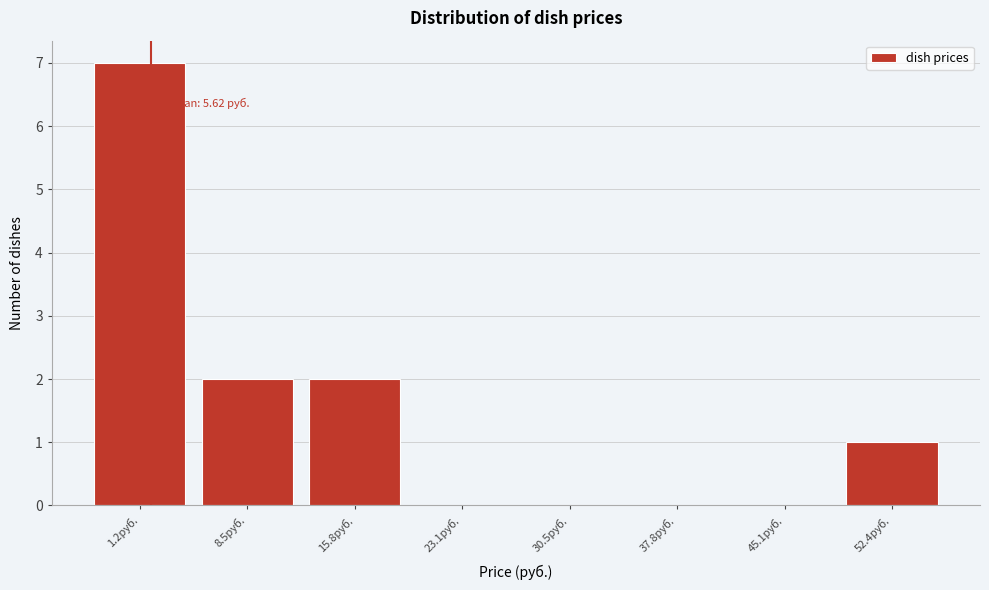

Reading right to left, what are all the values shown in this chart?

52.4руб.=1	45.1руб.=0	37.8руб.=0	30.5руб.=0	23.1руб.=0	15.8руб.=2	8.5руб.=2	1.2руб.=7